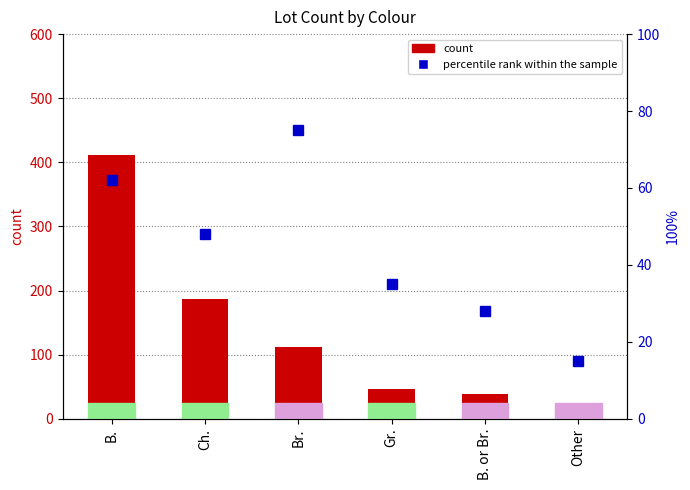

What is the label of the 3rd bar from the left?

Br.